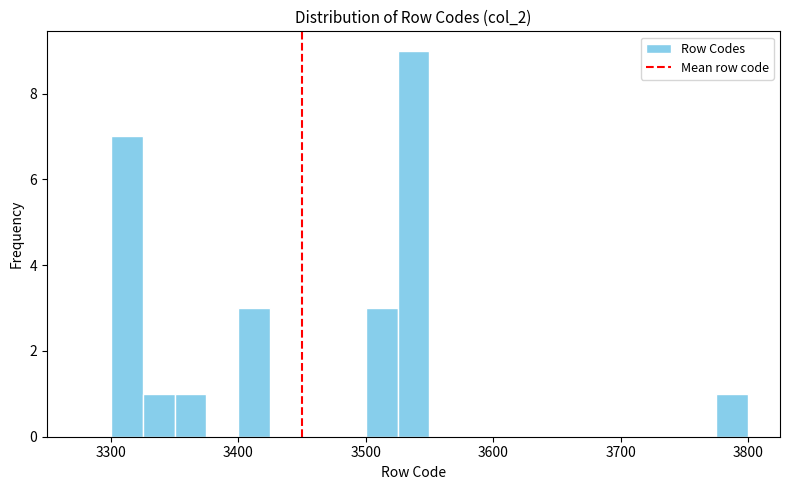

Around what value on the x-axis is the tallest bar? Give the approximate position of its centre, as read against the axis.

3540